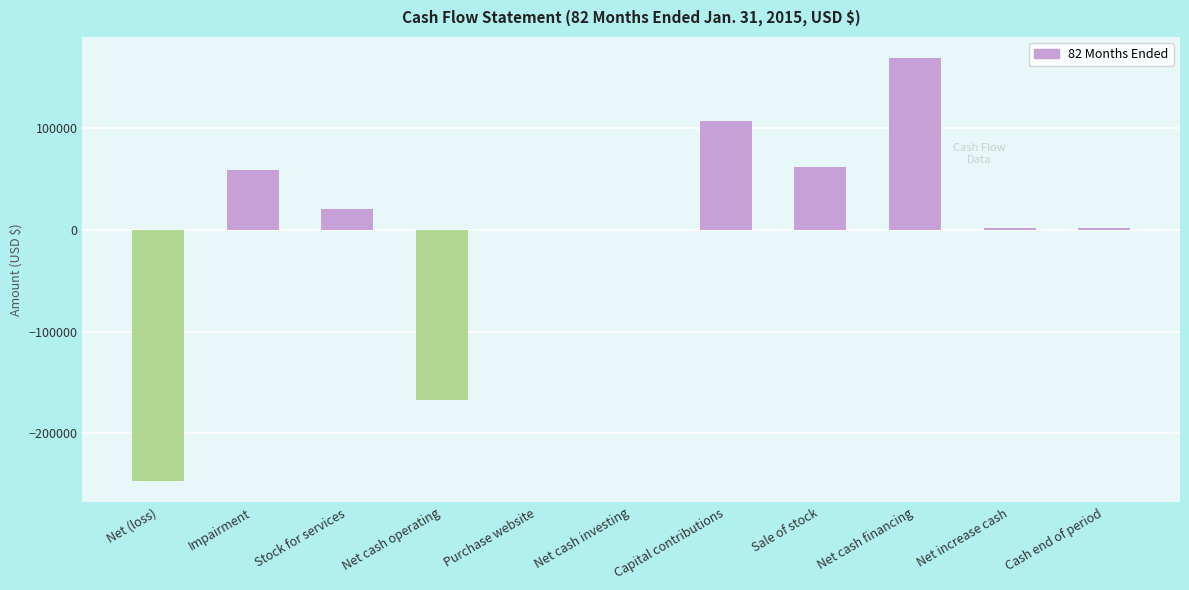

Read the value at Purchase website.

-300